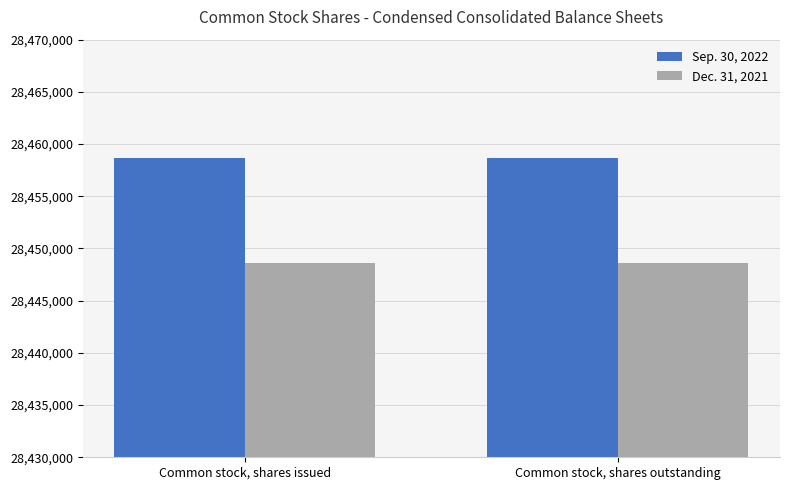

What is the average value of the Dec. 31, 2021 series?

28448612